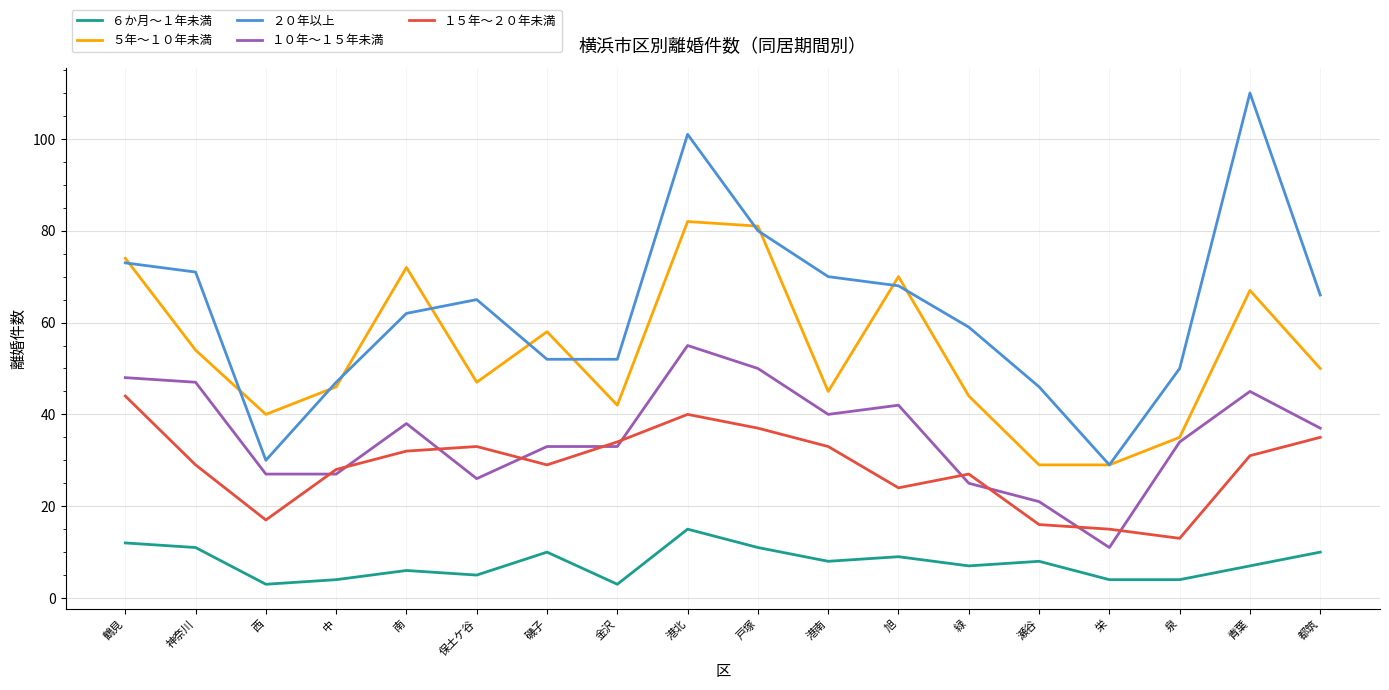

Reading left to right, what are all the values shown in this chart?

６か月～１年未満: 12	11	3	4	6	5	10	3	15	11	8	9	7	8	4	4	7	10
５年～１０年未満: 74	54	40	46	72	47	58	42	82	81	45	70	44	29	29	35	67	50
２０年以上: 73	71	30	47	62	65	52	52	101	80	70	68	59	46	29	50	110	66
１０年～１５年未満: 48	47	27	27	38	26	33	33	55	50	40	42	25	21	11	34	45	37
１５年～２０年未満: 44	29	17	28	32	33	29	34	40	37	33	24	27	16	15	13	31	35